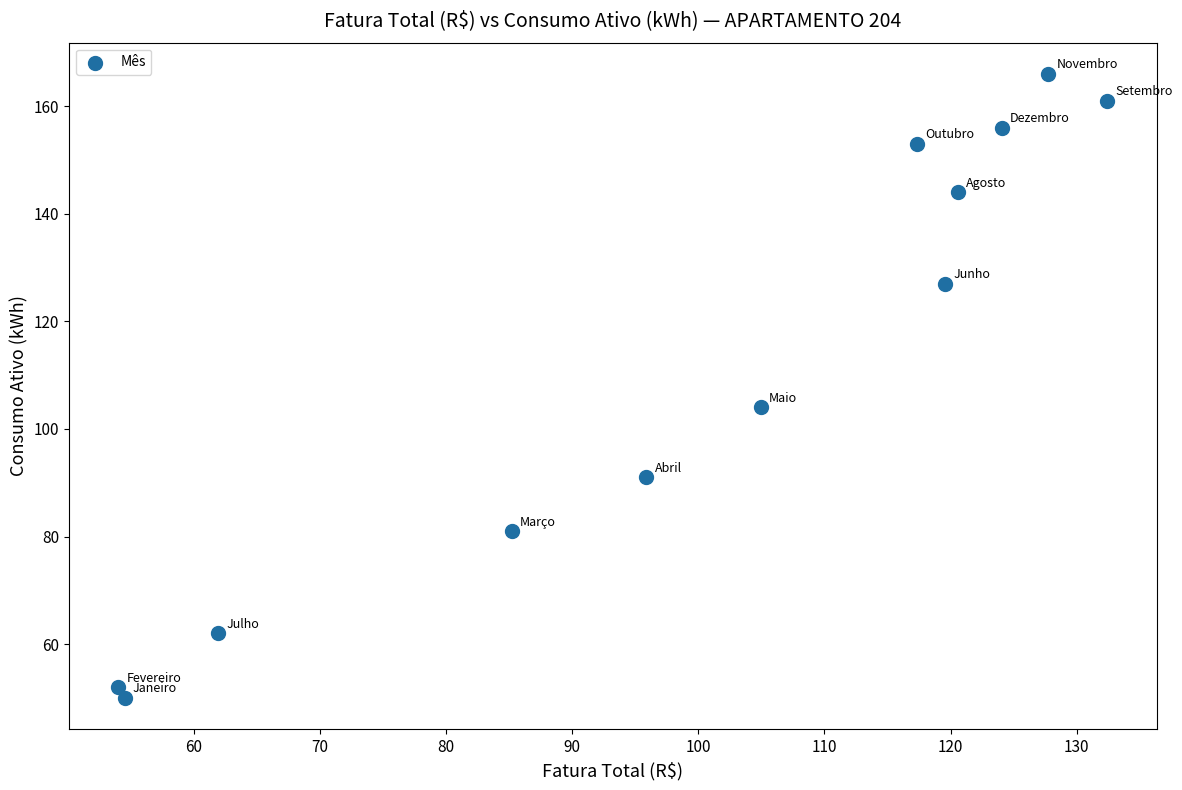

What Y value in the scatter plot is closest to 108?

104